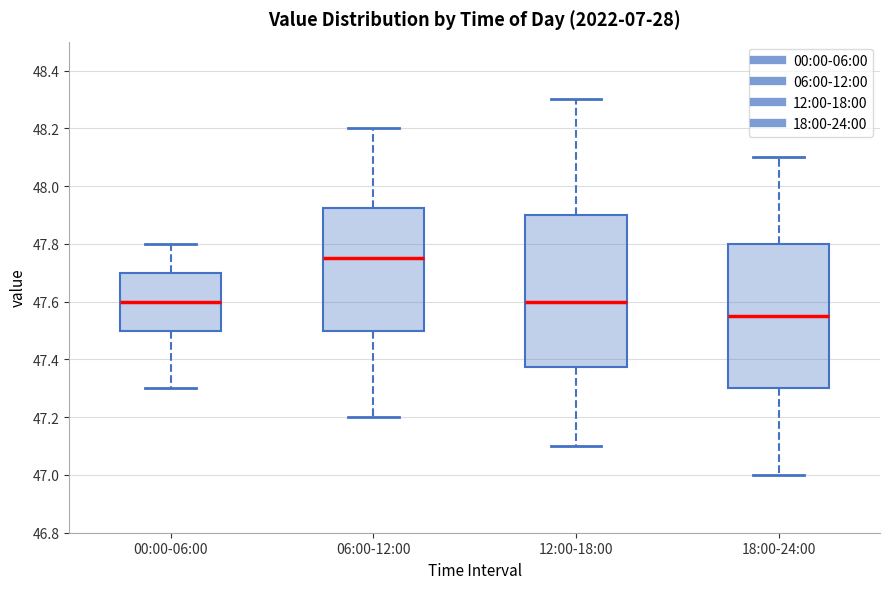

Which box is the tallest, from its lower edge to its upper edge?

12:00-18:00